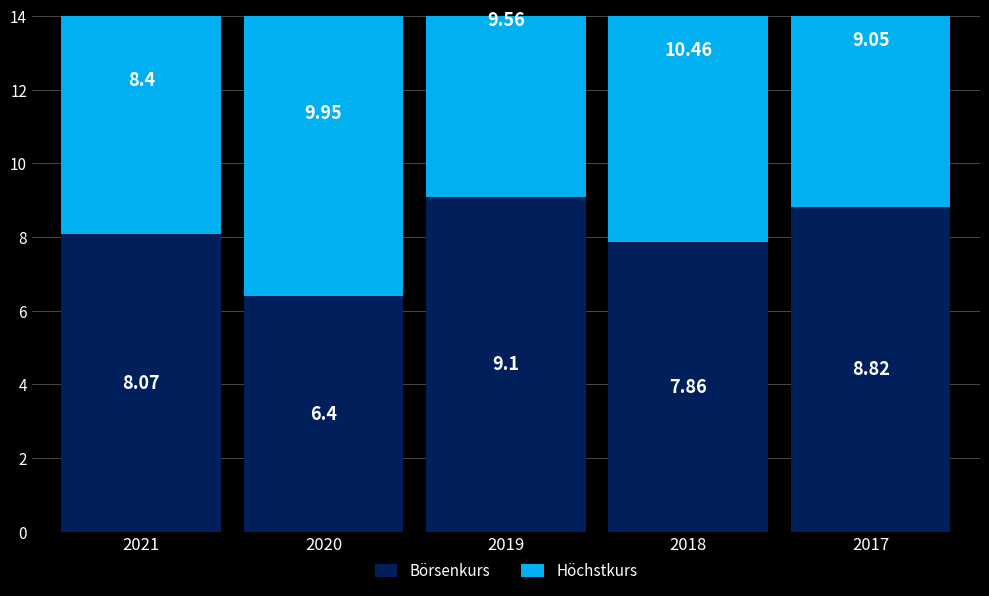

What is the average value of the Börsenkurs series?

8.1